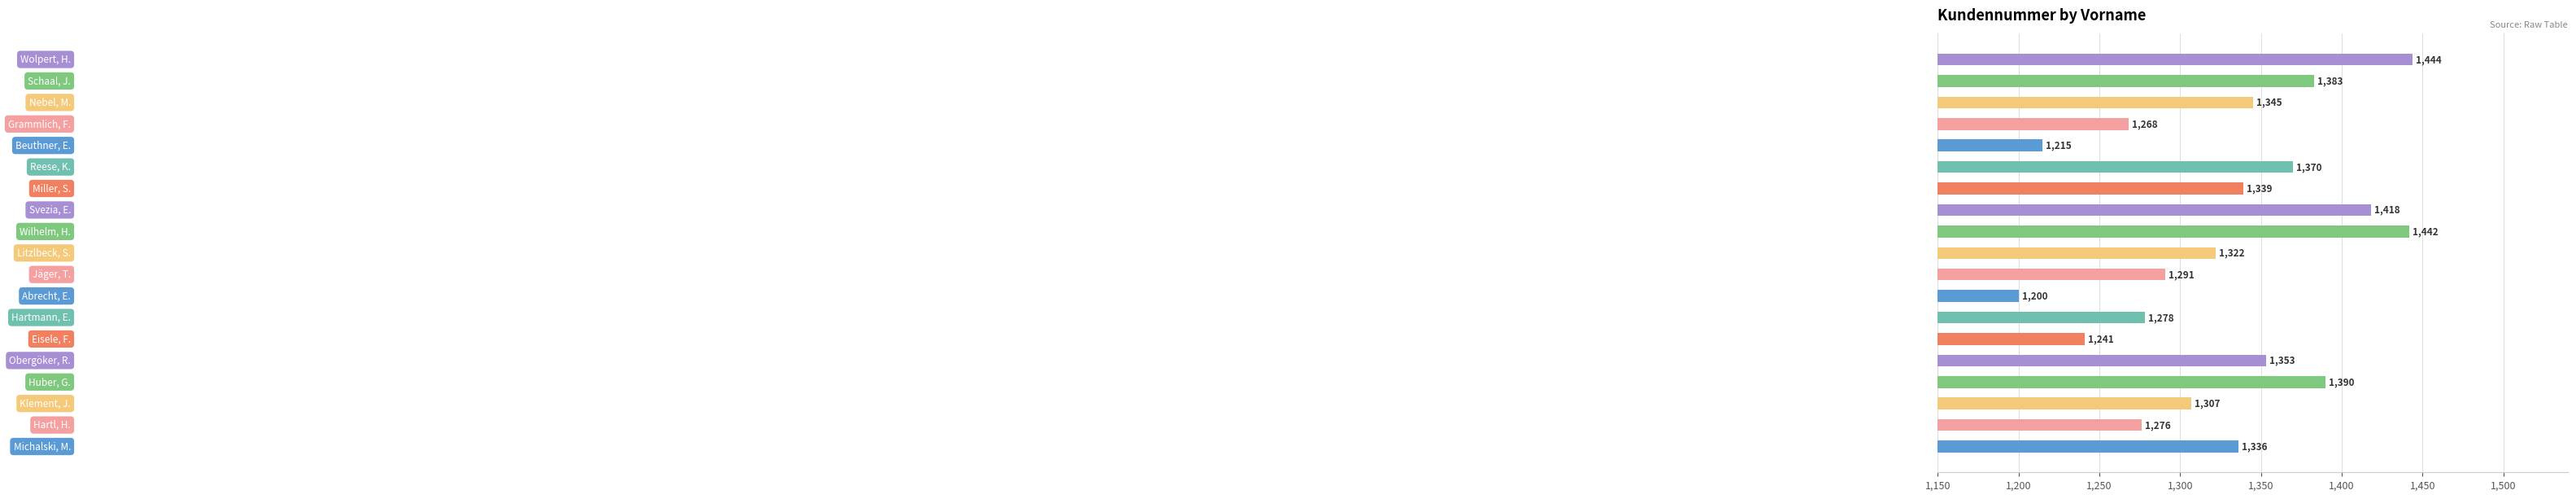

What is the average value?

1327